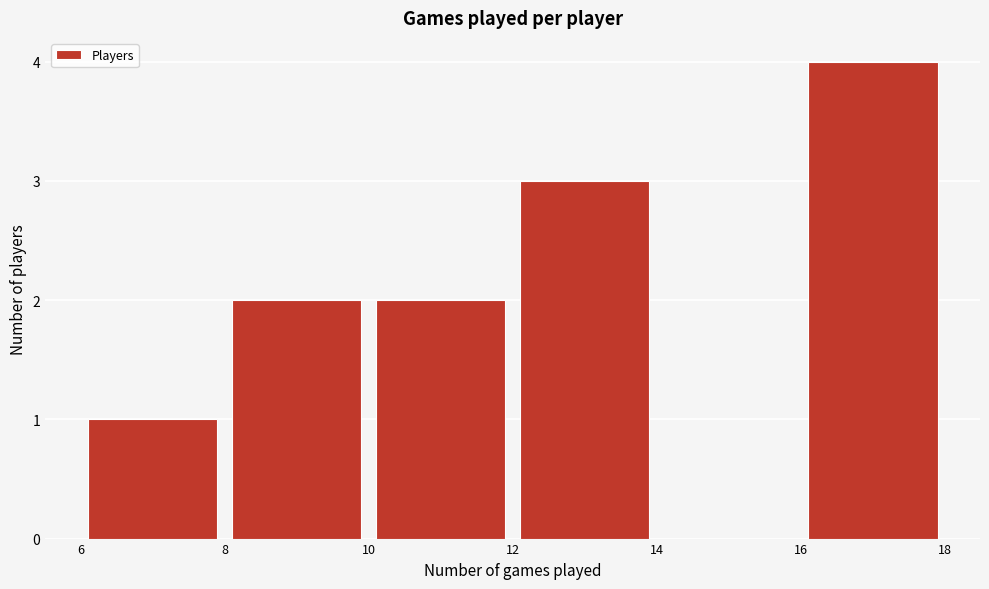

Reading left to right, list every bar in this chart as the range it spans on the x-axis followed by its height. The values are not printed on the chart, so give them approximately, as read against the axis.

6 to 8: 1
8 to 10: 2
10 to 12: 2
12 to 14: 3
14 to 16: 0
16 to 18: 4